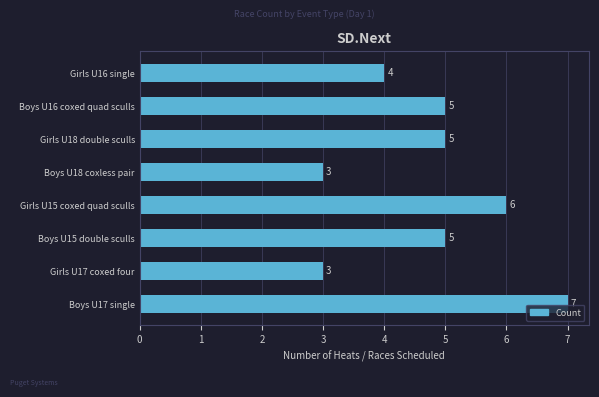

Are the bars grouped side by side (vs. stacked)?

No